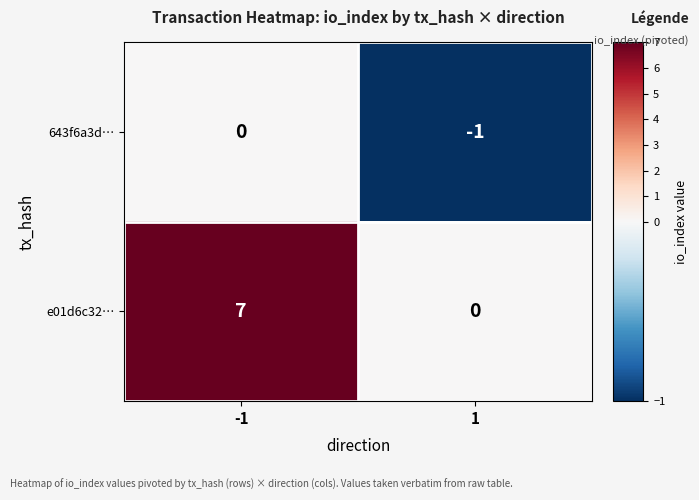

Reading left to right, list all the values displayed in this chart.

643f6a3d…: 0	-1
e01d6c32…: 7	0